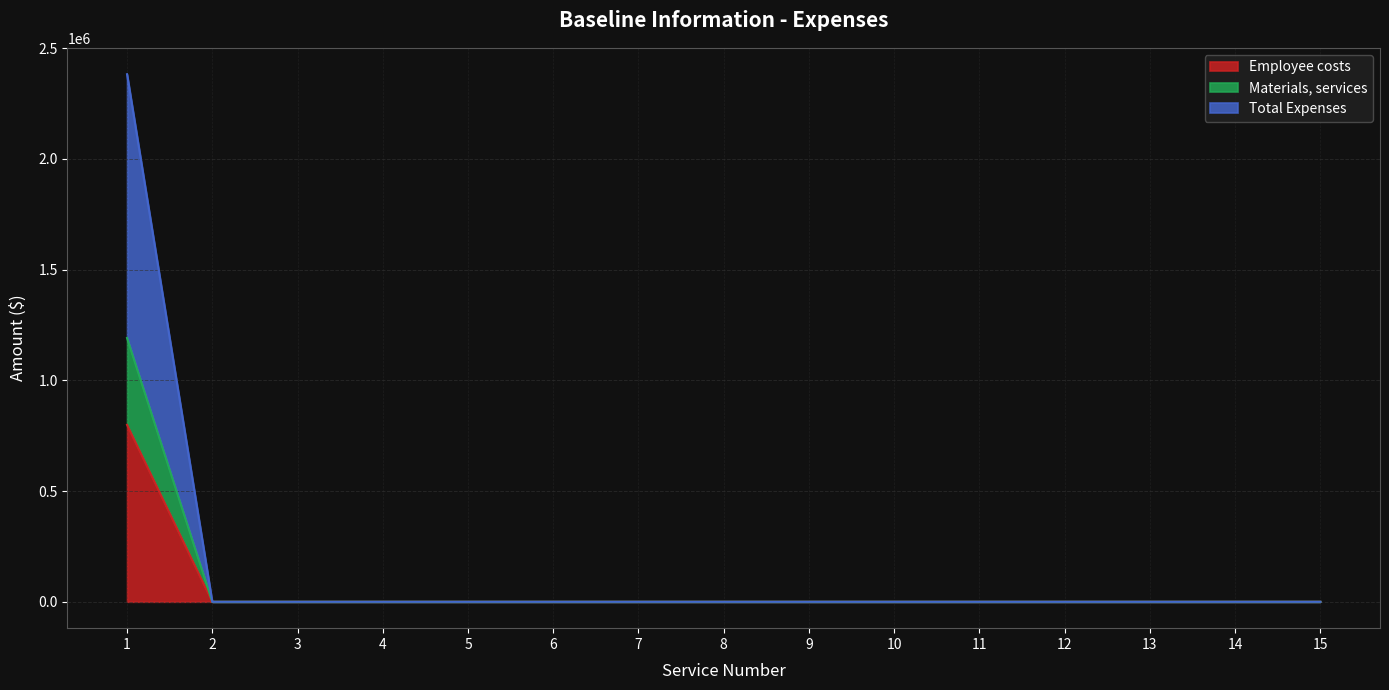

What is the greatest value displayed?

2382402